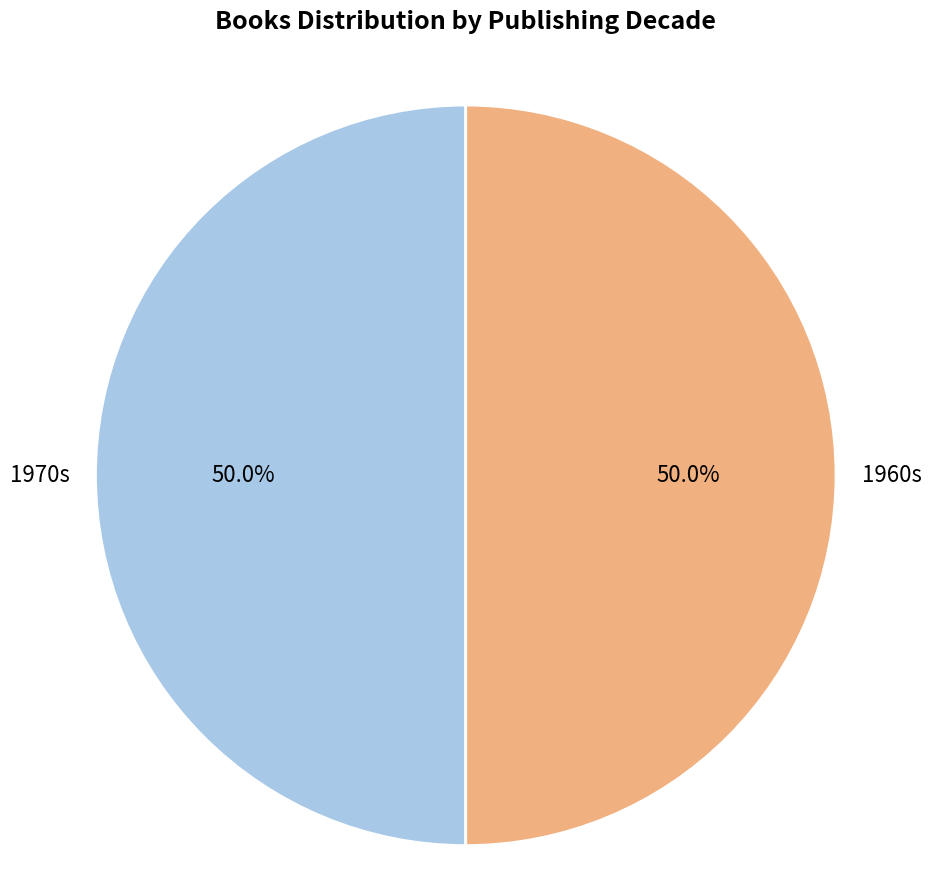

Approximately how many times larger is the value at 1970s compared to 1960s?

1.0